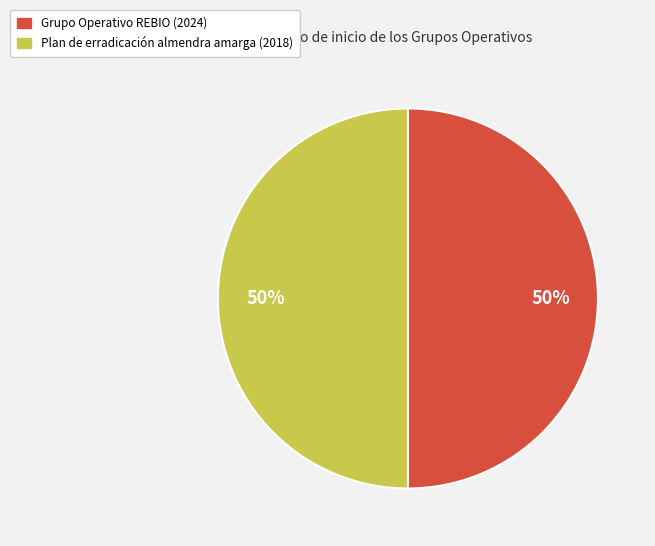

Approximately how many times larger is the value at Grupo Operativo REBIO (2024) compared to Plan de erradicación almendra amarga (2018)?

1.0